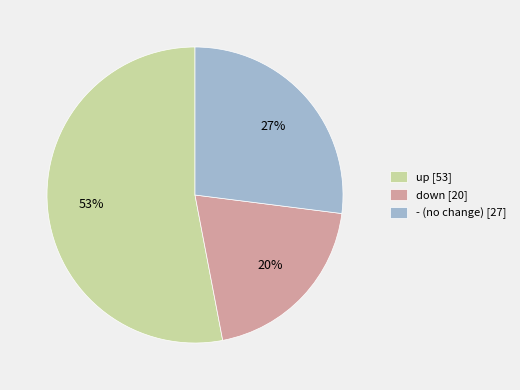

Rank the categories by value from highest to lowest.

up, -, down